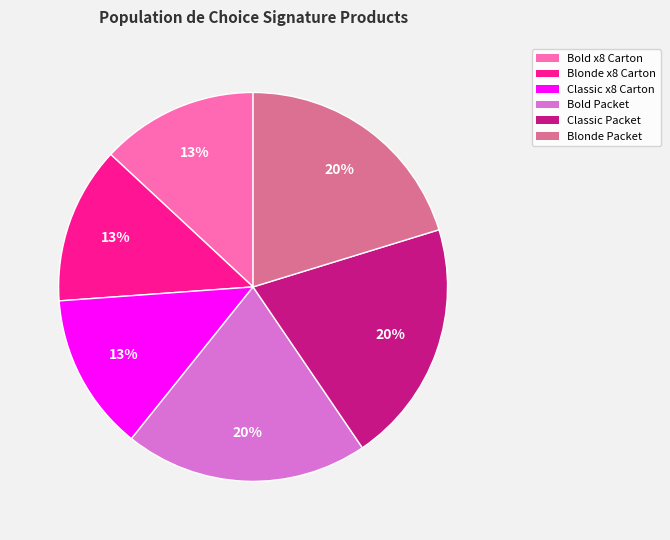

To the nearest percent, what is the difference between the largest and smallest slice percentages?

7%